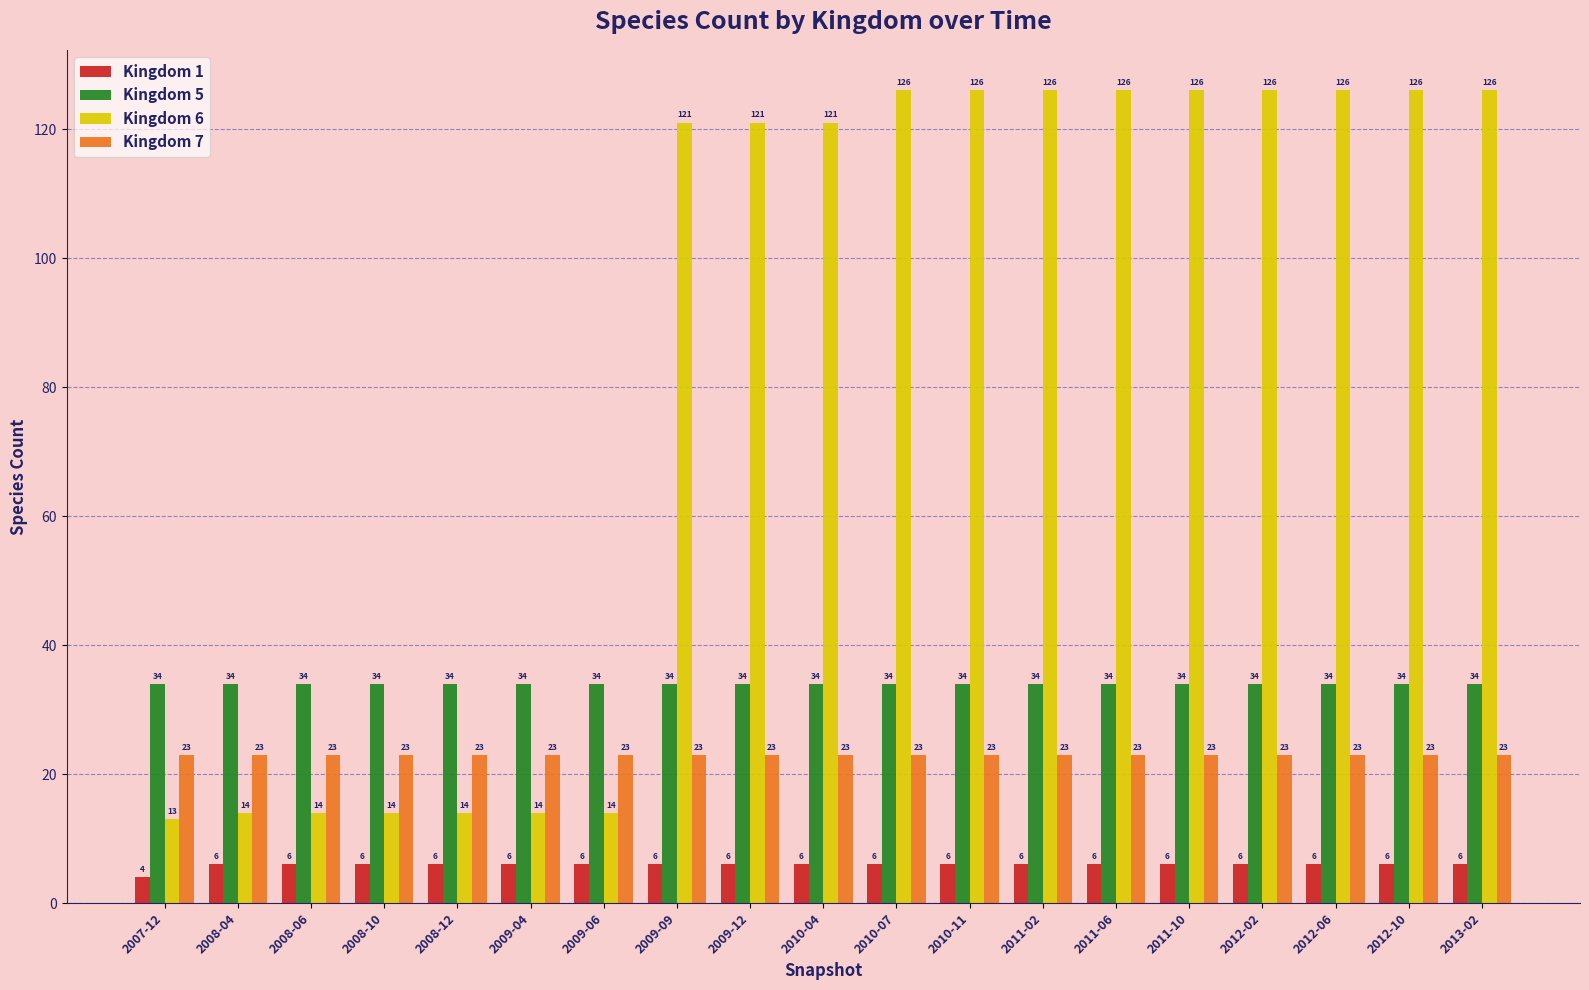

What are all the series names shown in the legend?

Kingdom 1, Kingdom 5, Kingdom 6, Kingdom 7